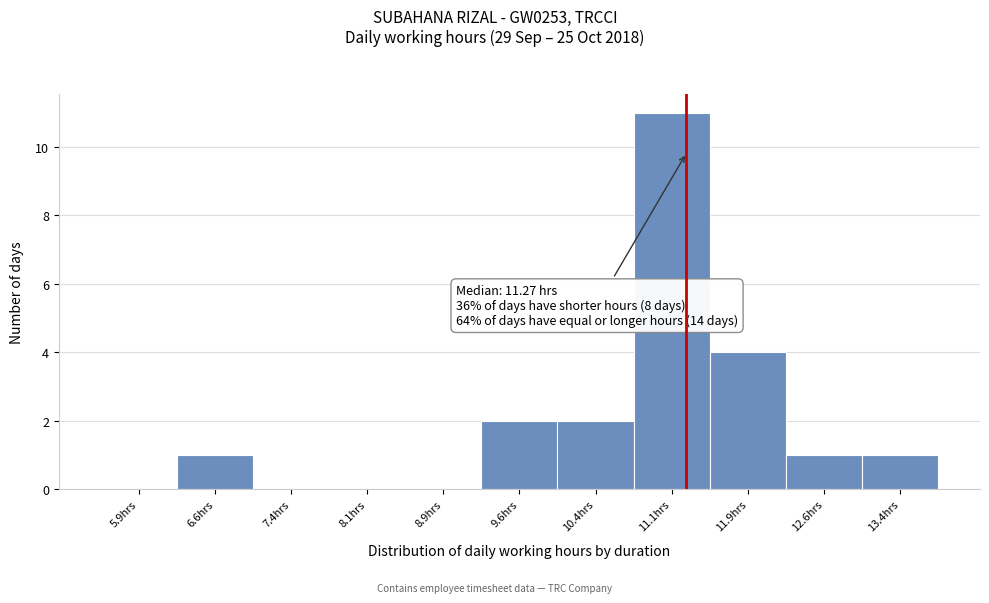

Over which range of the x-axis is the bar tallest?

10.75 to 11.50